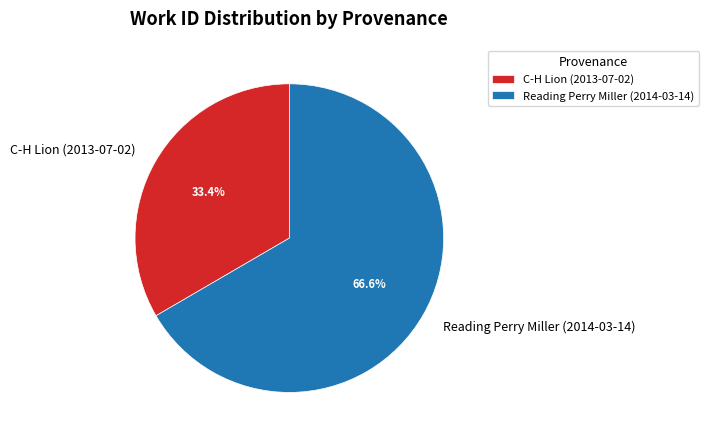

Is there any slice that represents more than half of the pie?

Yes